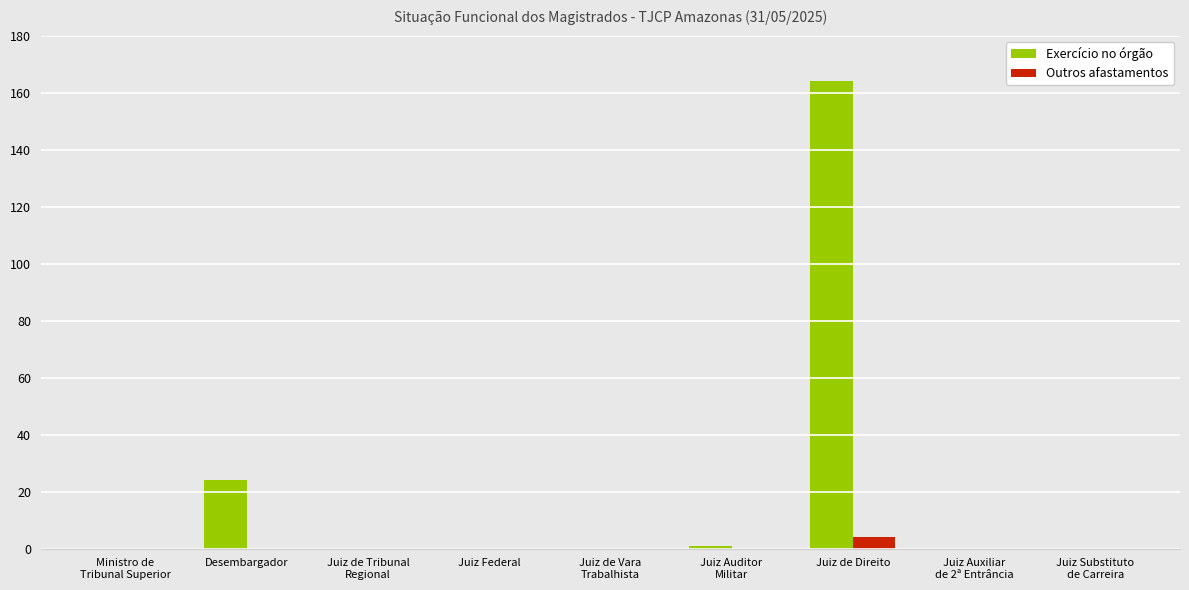

What is the greatest value displayed?

164